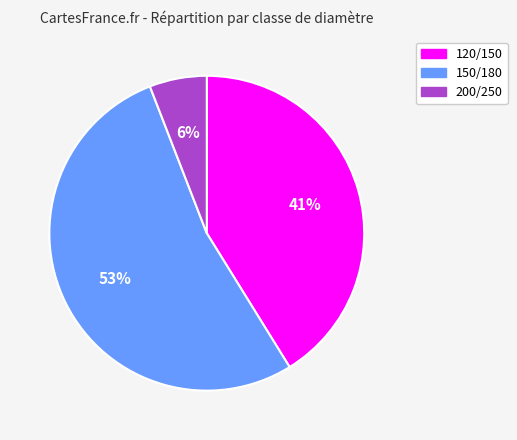

To the nearest percent, what is the average slice percentage?

33%